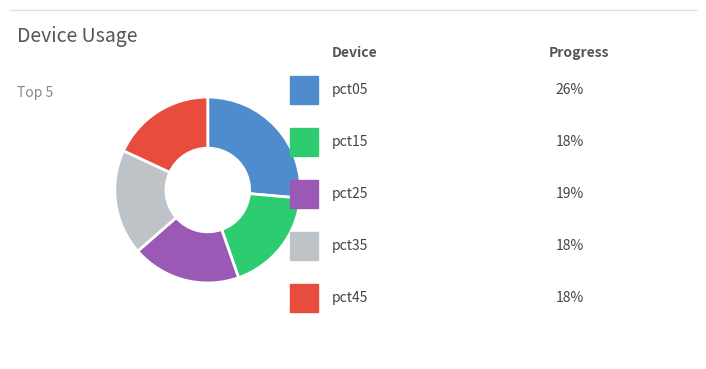

Is there a majority slice in this chart?

No